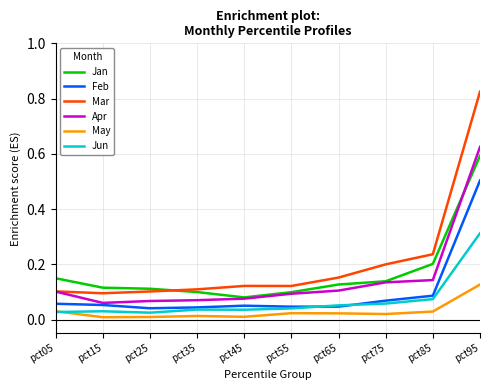

After their last crossing, which series has the higher values: Feb or Jun?

Feb